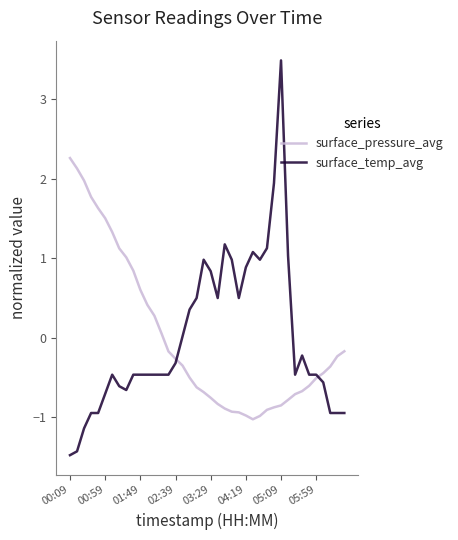

What is the maximum value shown in the chart?

3.5